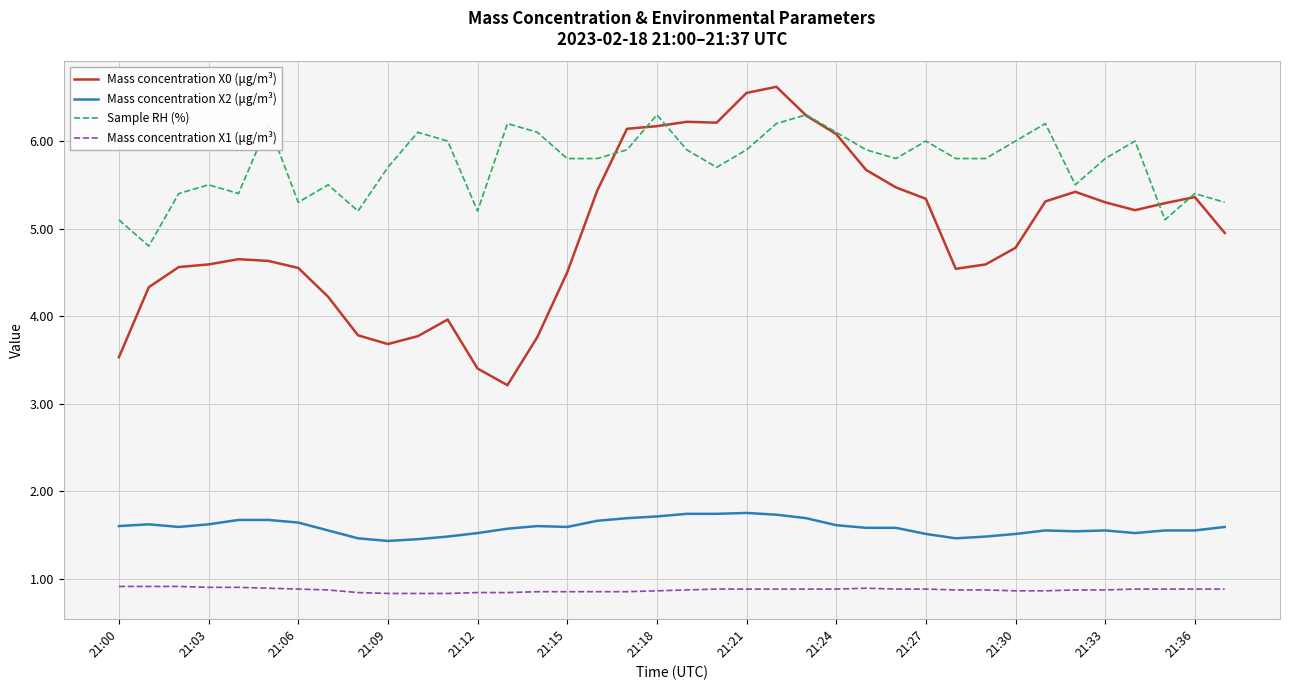

Which series has the largest total across all categories?

Sample RH (%)